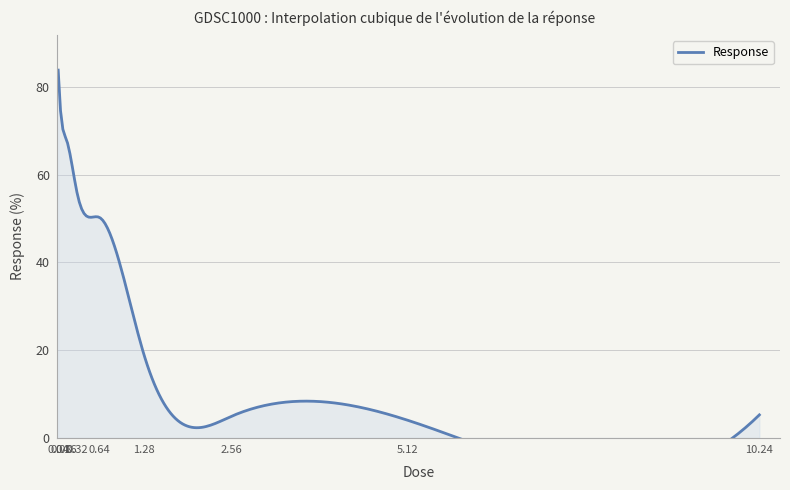

What is the greatest value displayed?

83.8